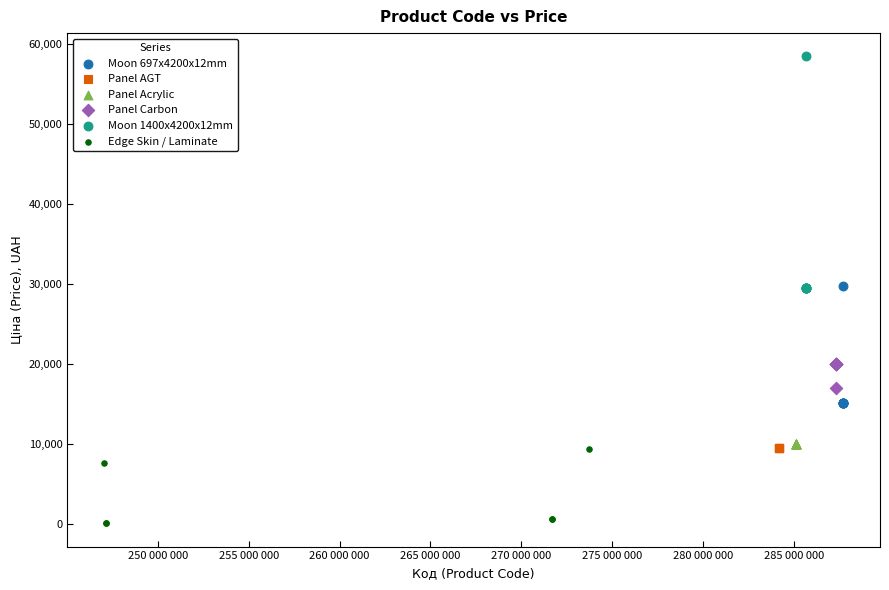

Which series reaches the maximum Y coordinate?

Moon 1400x4200x12mm